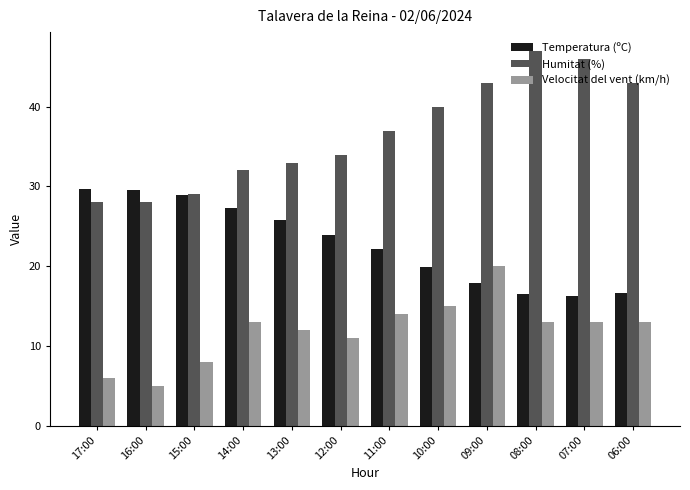

How many values in the Temperatura (ºC) series are below 23?

6